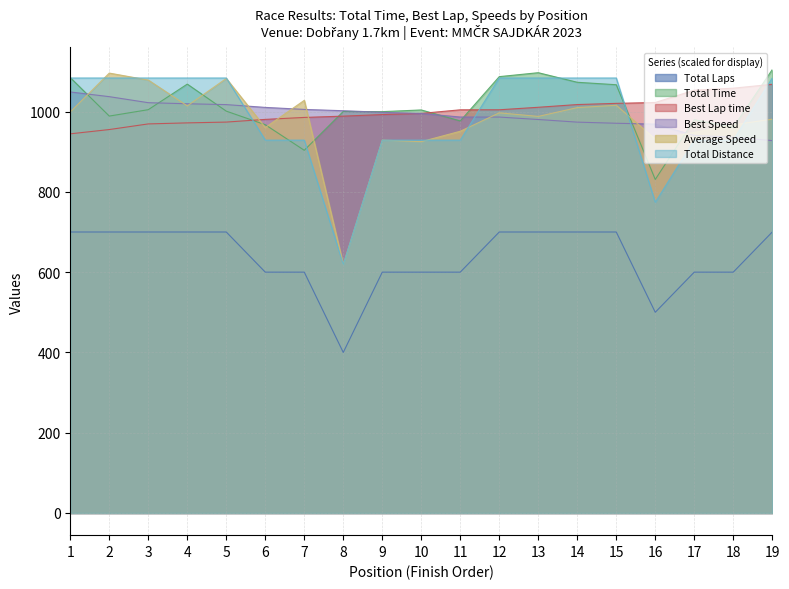

What are all the series names shown in the legend?

Total Laps, Total Time, Best Lap time, Best Speed, Average Speed, Total Distance